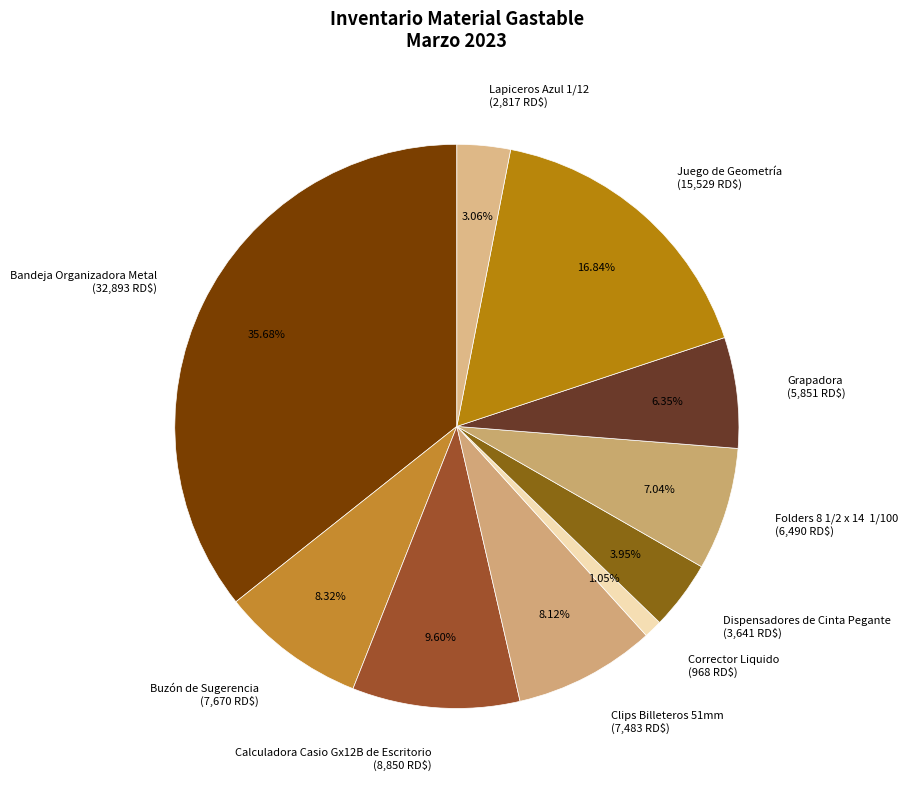

Is the sum of Lapiceros Azul 1/12 and Calculadora Casio Gx12B de Escritorio greater than half?

No